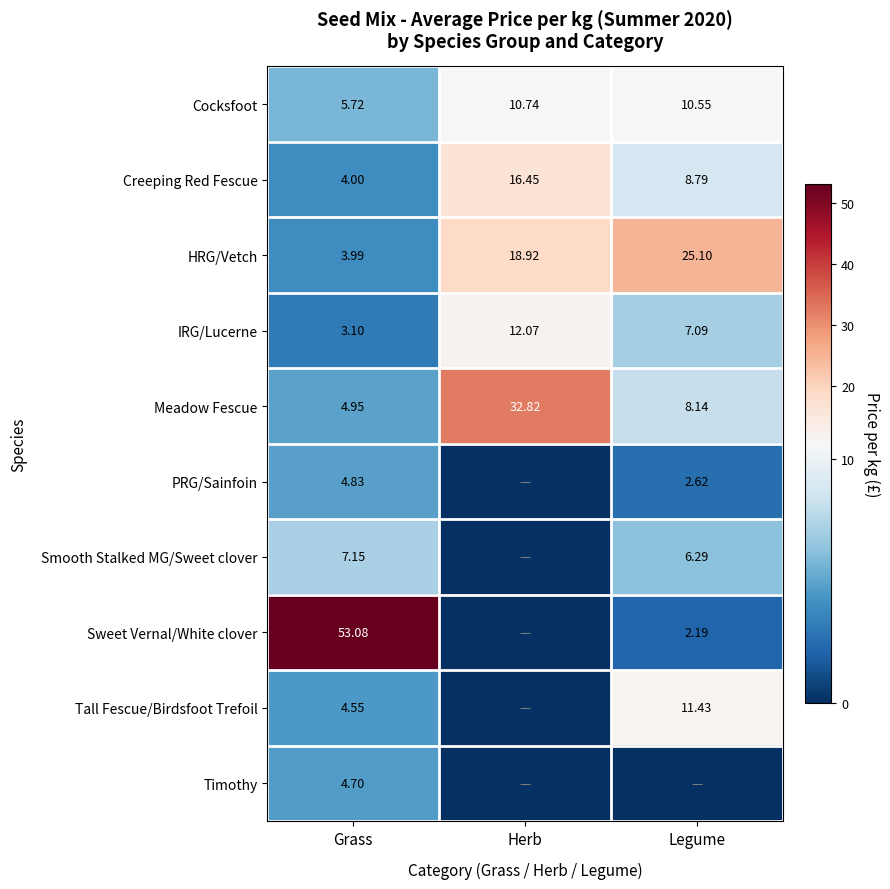

What is the sum of all IRG/Lucerne values?

22.3